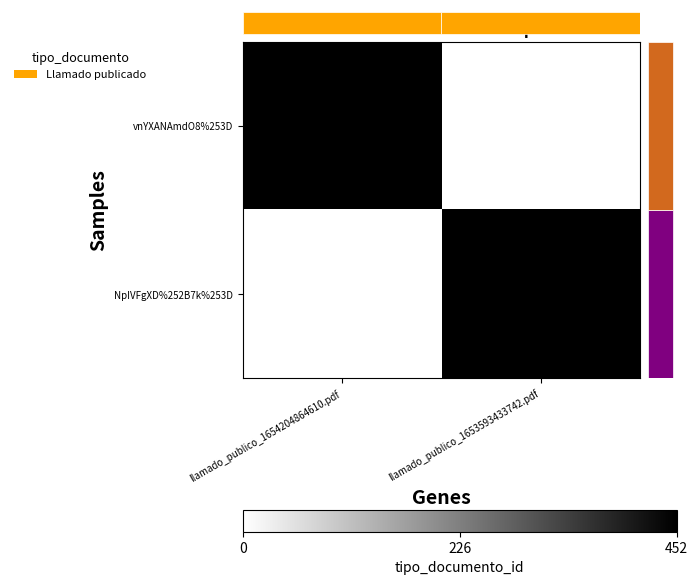

Is the value of NpIVFgXD%252B7k%253D at llamado_publico_1653593433742.pdf greater than the value of vnYXANAmdO8%253D at llamado_publico_1653593433742.pdf?

Yes